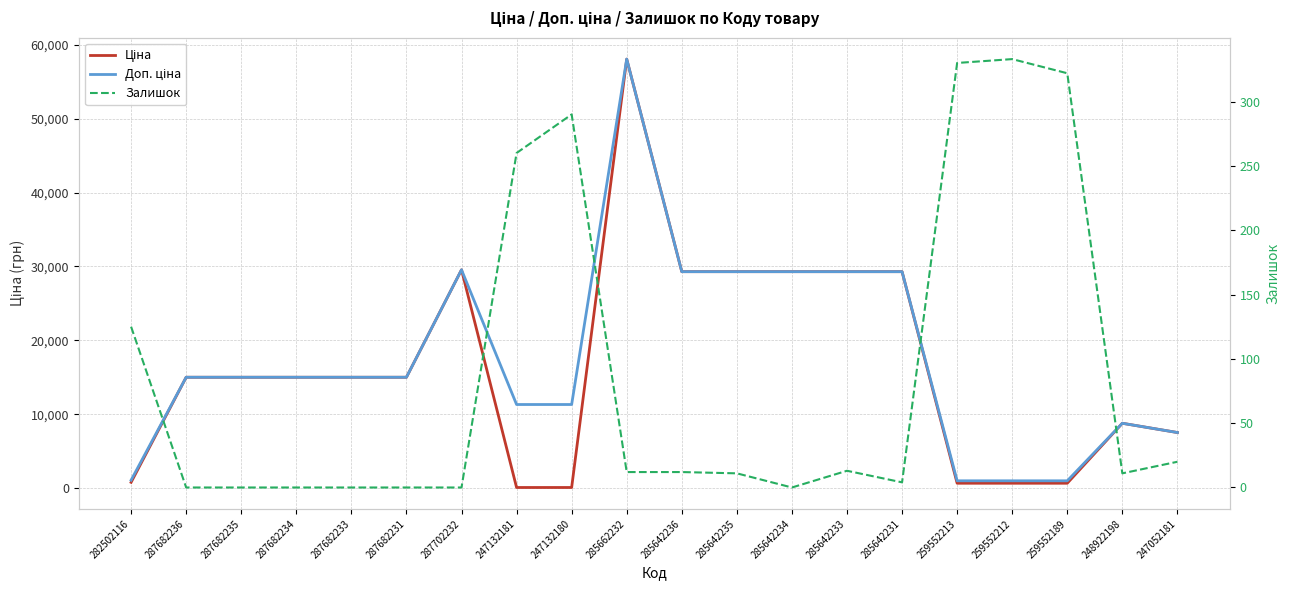

Where does the Ціна series first go above 15019?

287682236